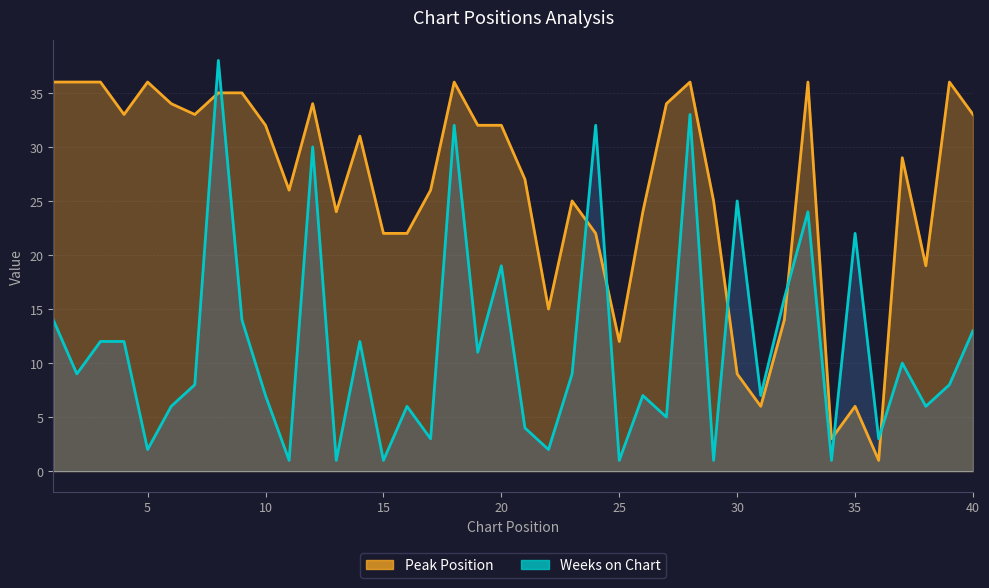

At which label is Peak Position closest to 18?

38